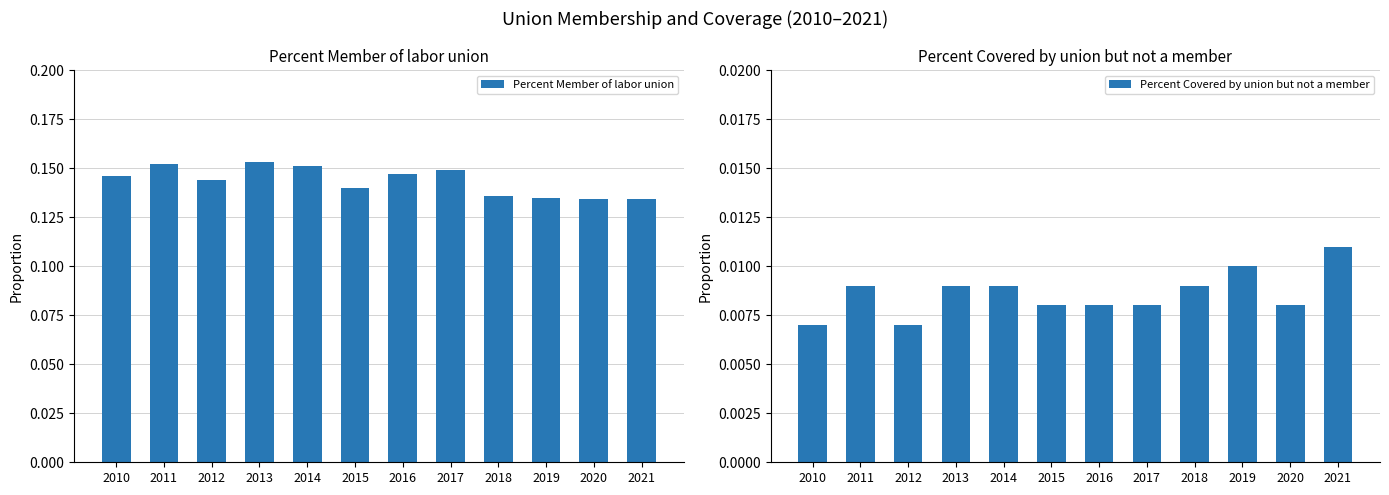

What is the sum of all Percent Member of labor union values?

1.7